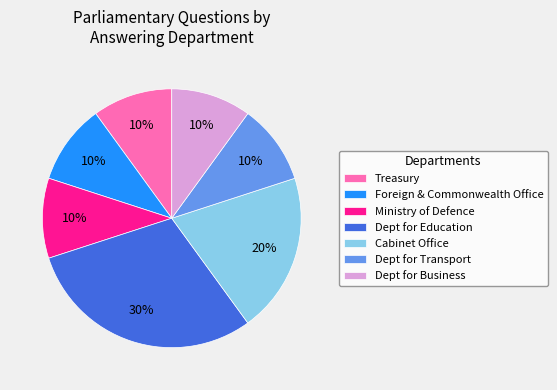

Which category has the biggest portion of the pie?

Dept for Education